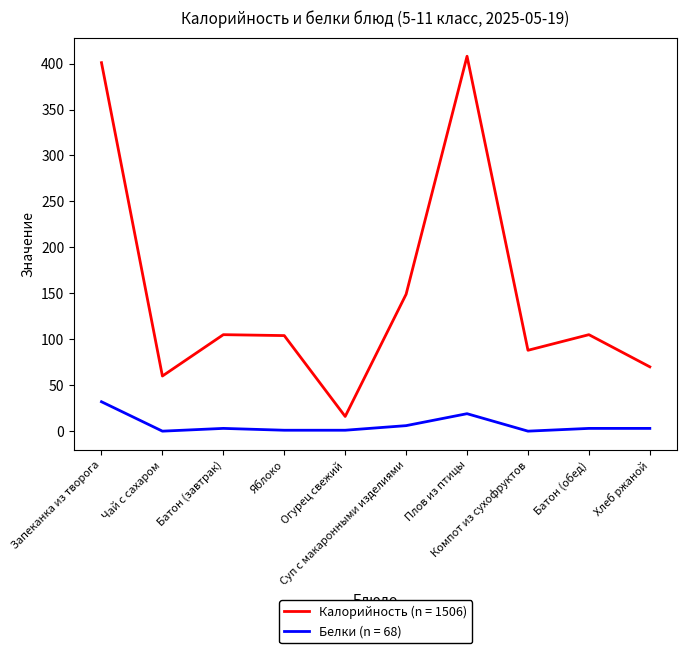

True or false: Калорийность (n = 1506) and Белки (n = 68) intersect in this chart.

False